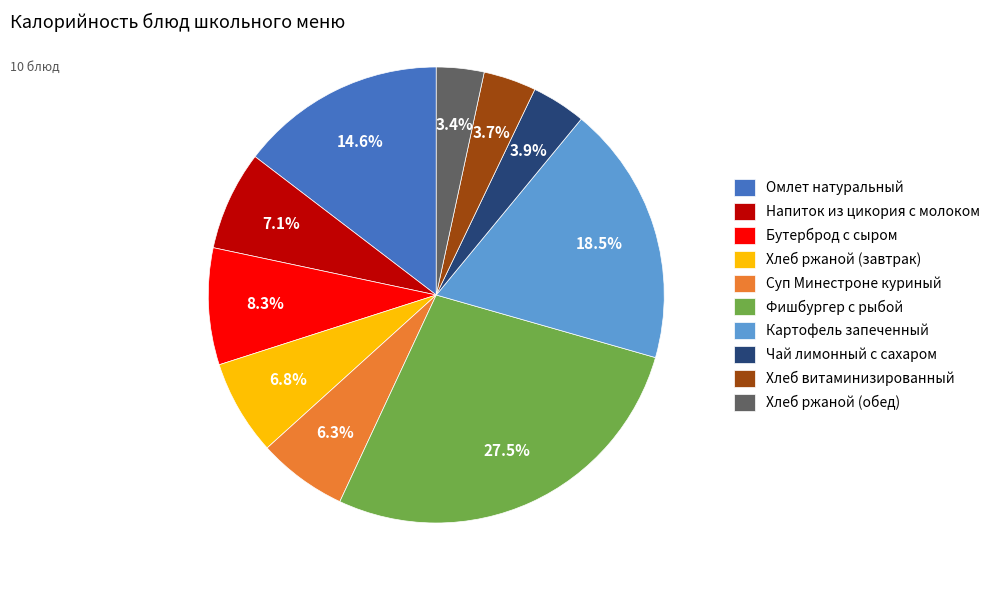

Which has a higher value, Хлеб ржаной (завтрак) or Хлеб ржаной (обед)?

Хлеб ржаной (завтрак)